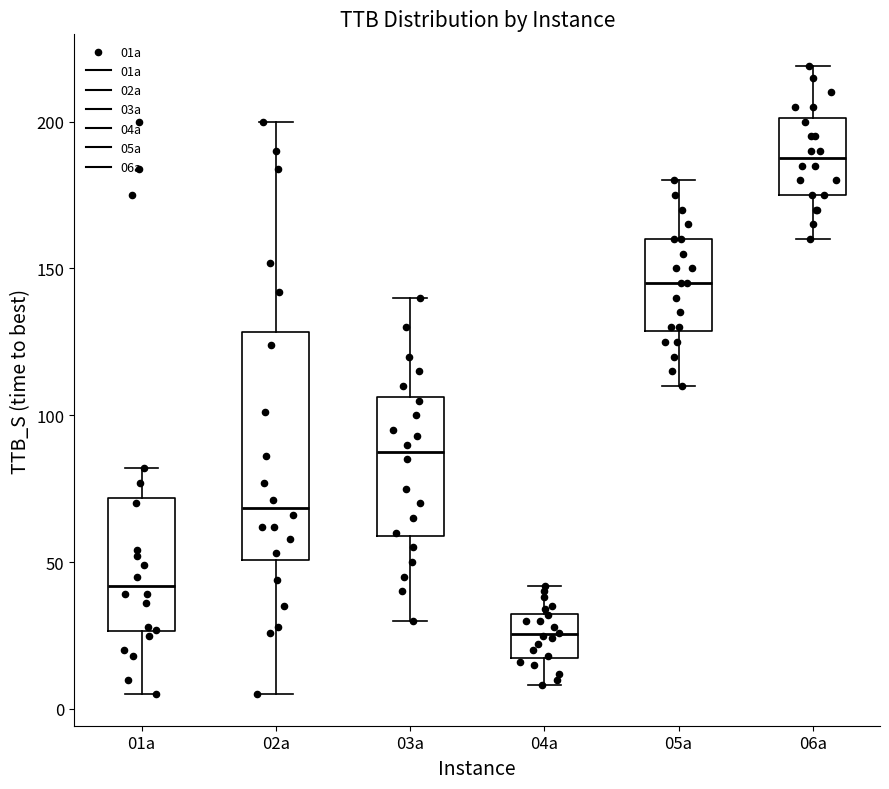

Reading left to right, transcribe this box plot: for each box, give where its median line is, the range the box spans, and where its two whiskers end, as read against the y-axis. The values are not printed on the chart, so give them approximately, as read against the axis.

01a: median 40, box 25 to 70, whiskers 5 to 80
02a: median 70, box 50 to 130, whiskers 5 to 200
03a: median 90, box 60 to 105, whiskers 30 to 140
04a: median 25, box 20 to 35, whiskers 10 to 40
05a: median 145, box 130 to 160, whiskers 110 to 180
06a: median 190, box 175 to 200, whiskers 160 to 220